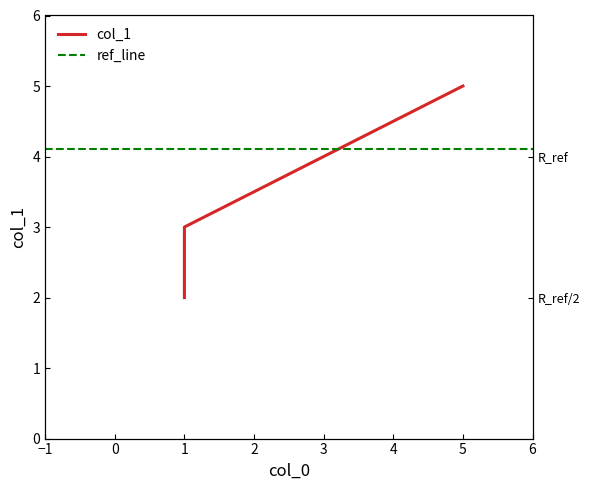

How many values are between 2 and 5?

3